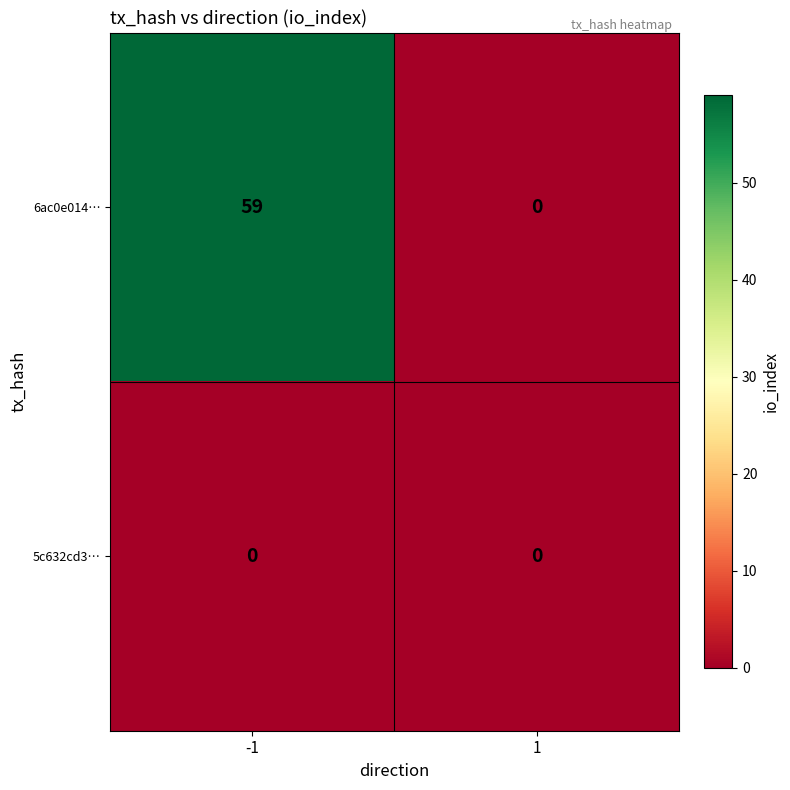

Which series has the largest range (max minus min)?

6ac0e014…